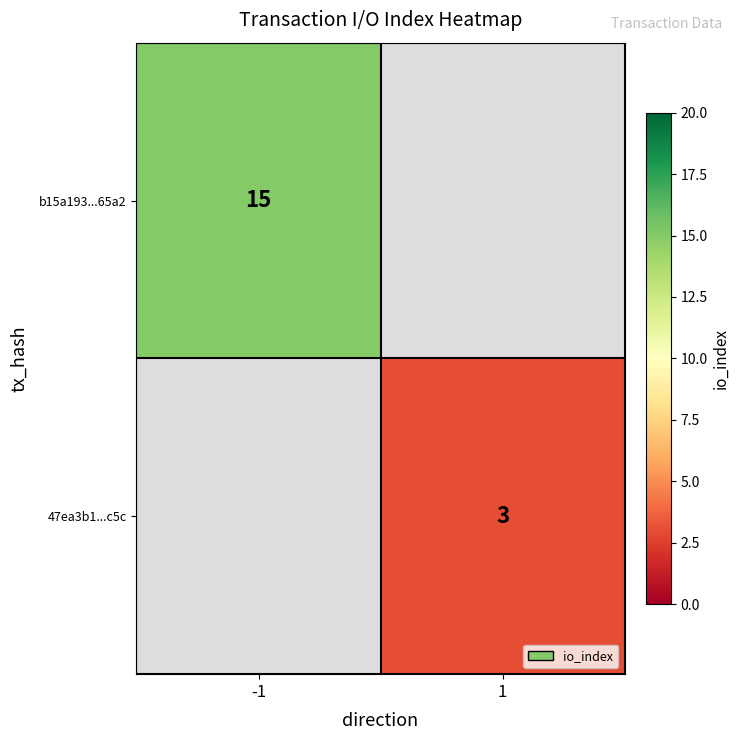

Which label corresponds to the largest value in the chart?

-1